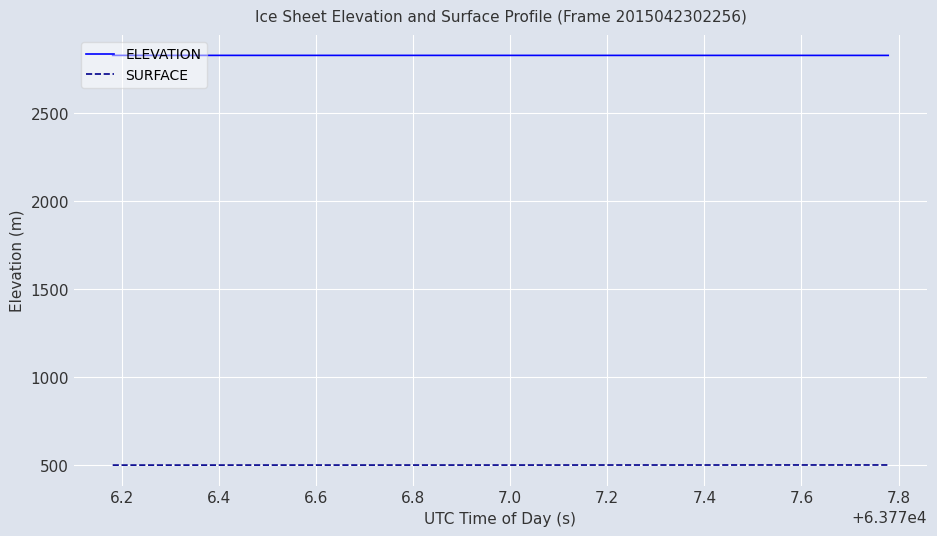

True or false: SURFACE and ELEVATION intersect in this chart.

False